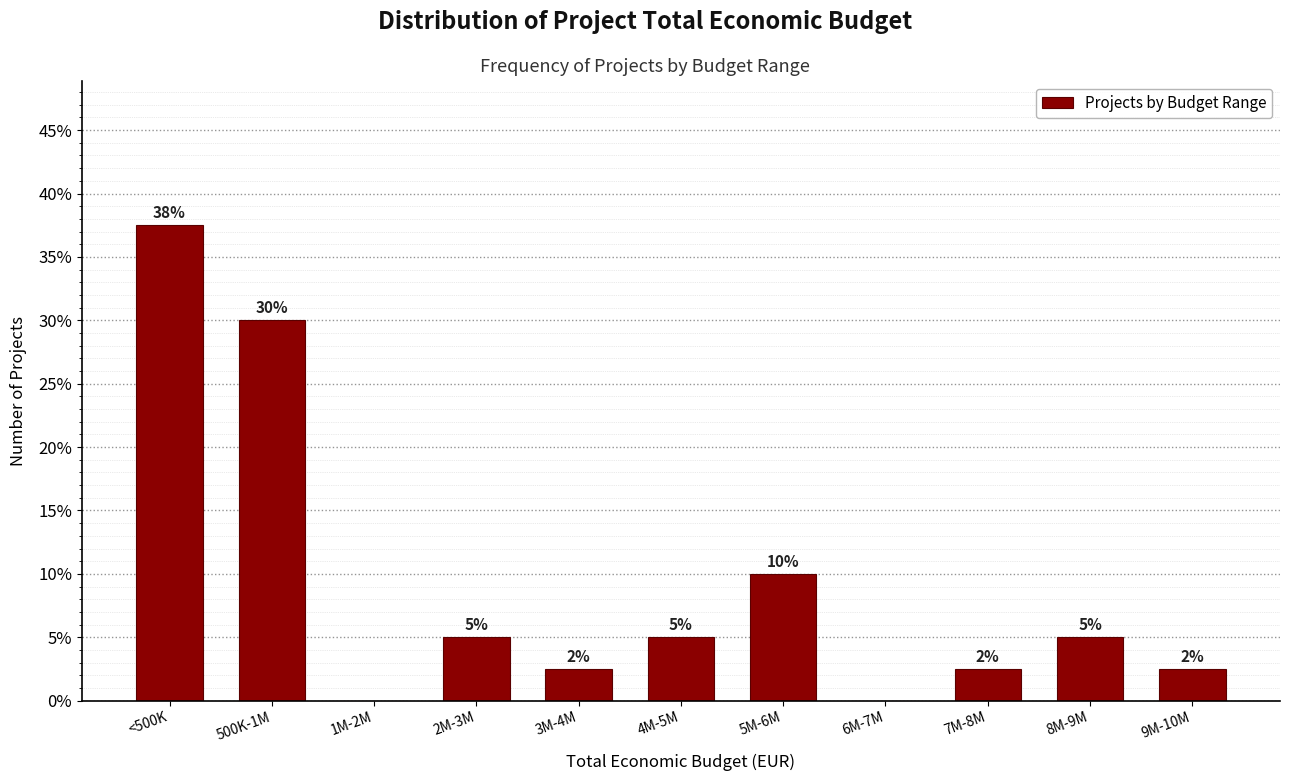

Which has a higher value, 5M-6M or 2M-3M?

5M-6M